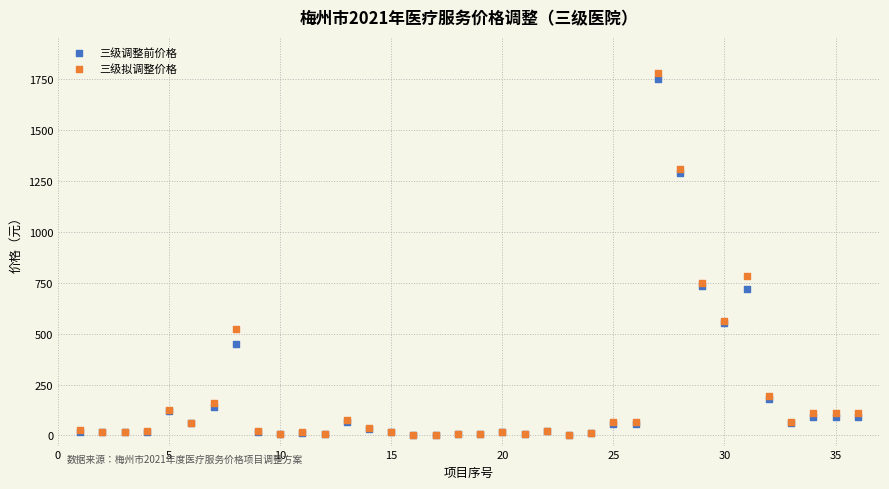

Across all series, what Y value is closest to 890?

785.0